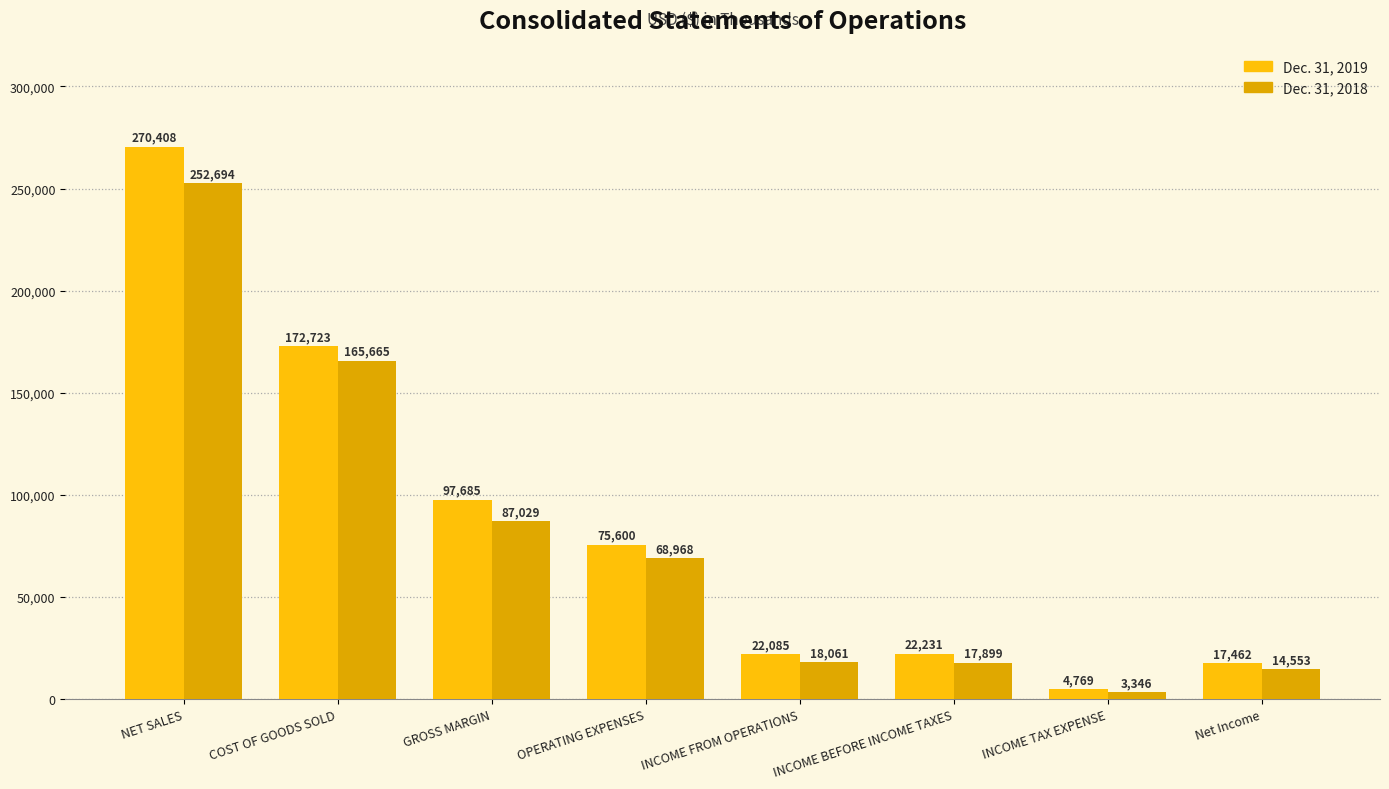

Are the bars grouped side by side (vs. stacked)?

Yes